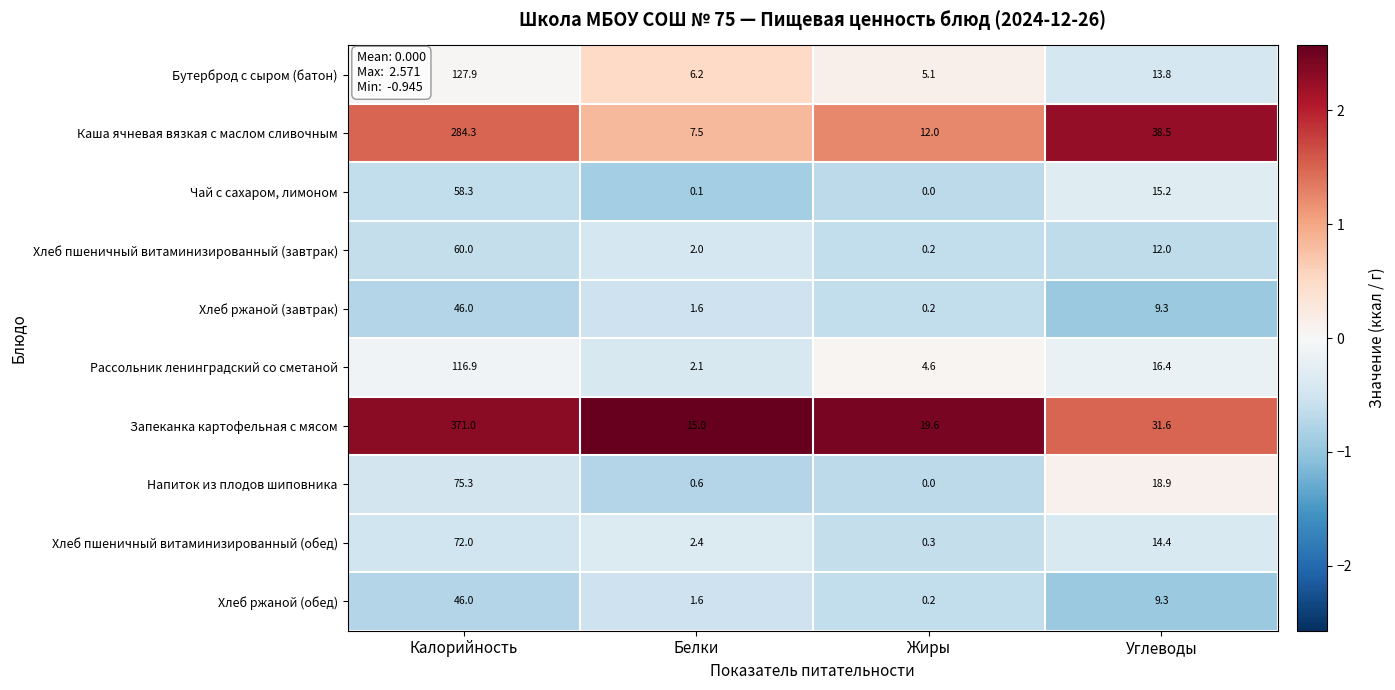

Rank the categories by Каша ячневая вязкая с маслом сливочным value from lowest to highest.

Белки, Жиры, Углеводы, Калорийность